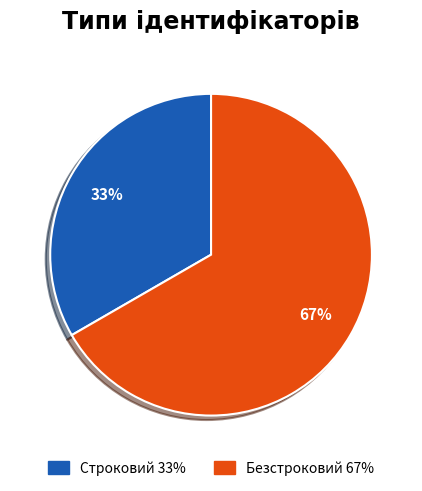

Is it true that Строковий is 41% of the pie?

False